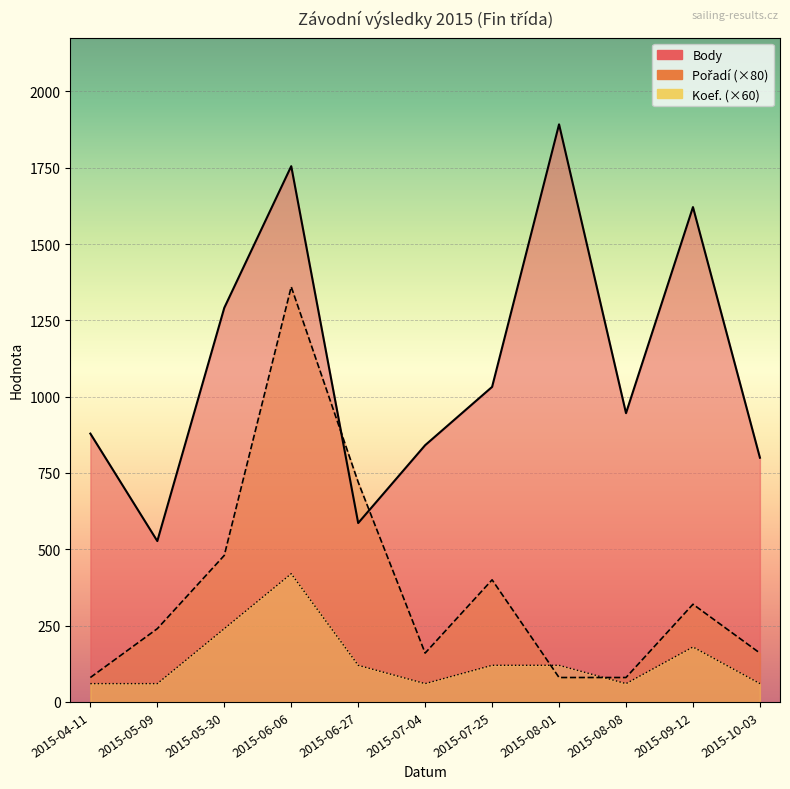

Between 2015-07-25 and 2015-04-11, which is larger?

2015-07-25